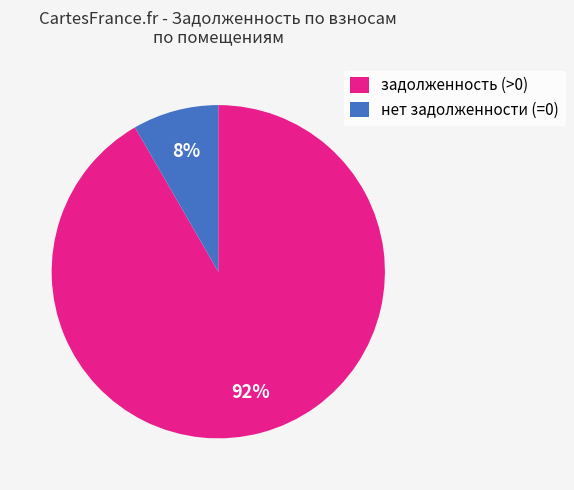

Which has a higher value, нет задолженности (=0) or задолженность (>0)?

задолженность (>0)